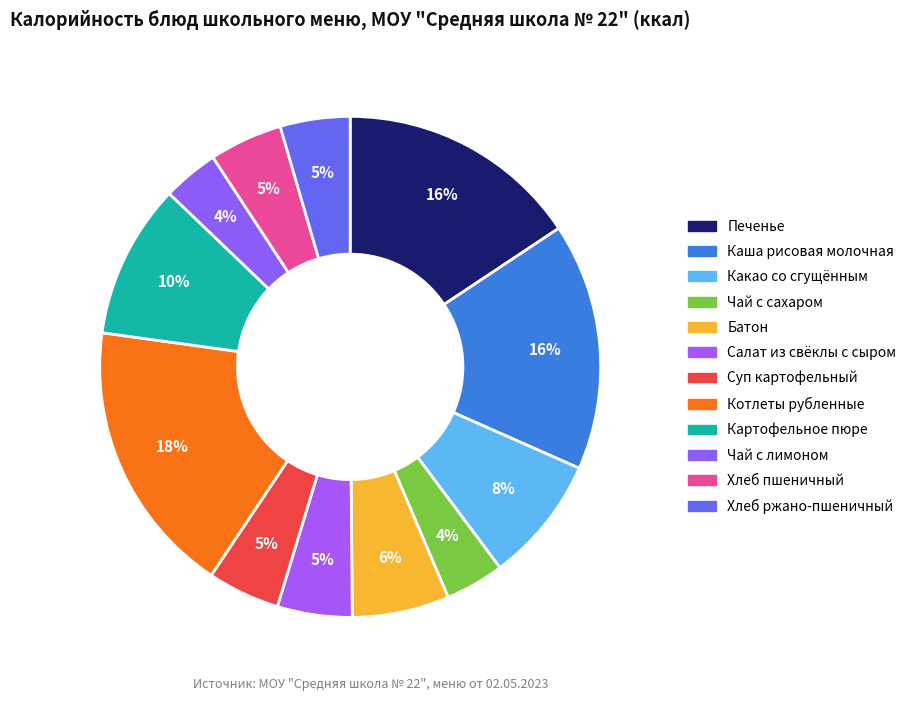

How many segments does this pie chart have?

12